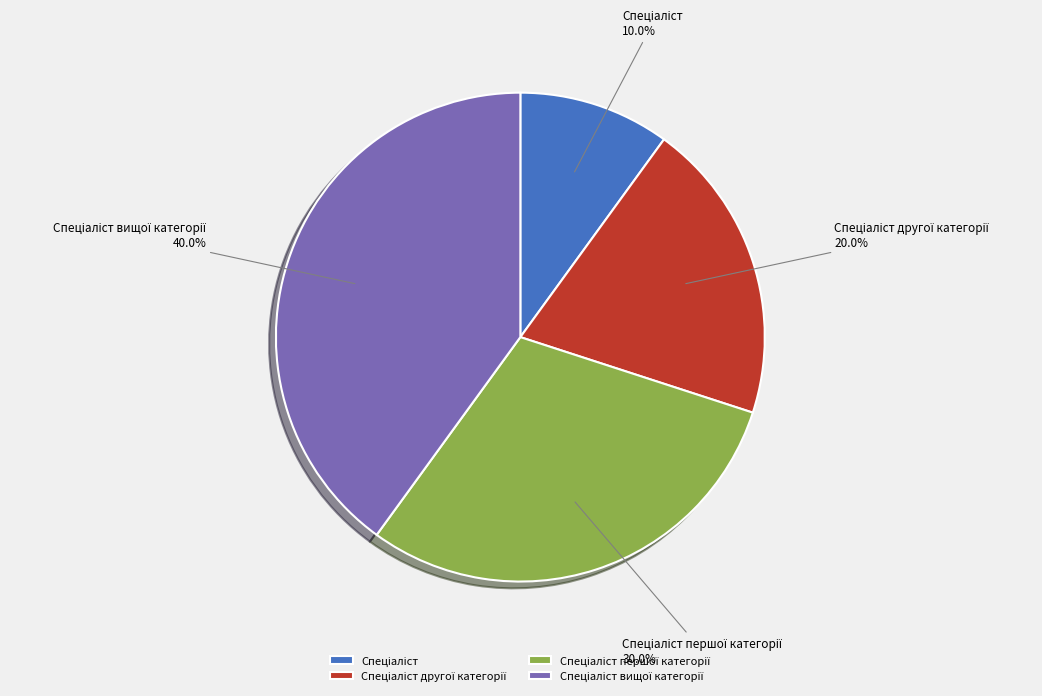

Is there a majority slice in this chart?

No